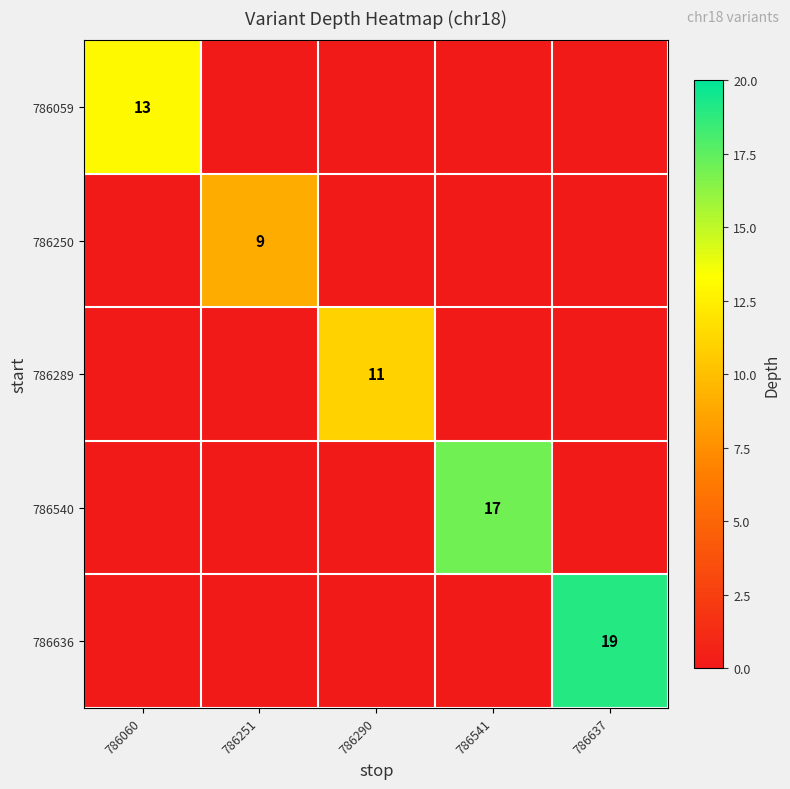

List the series in order of their overall mean, highest first.

786636, 786540, 786059, 786289, 786250